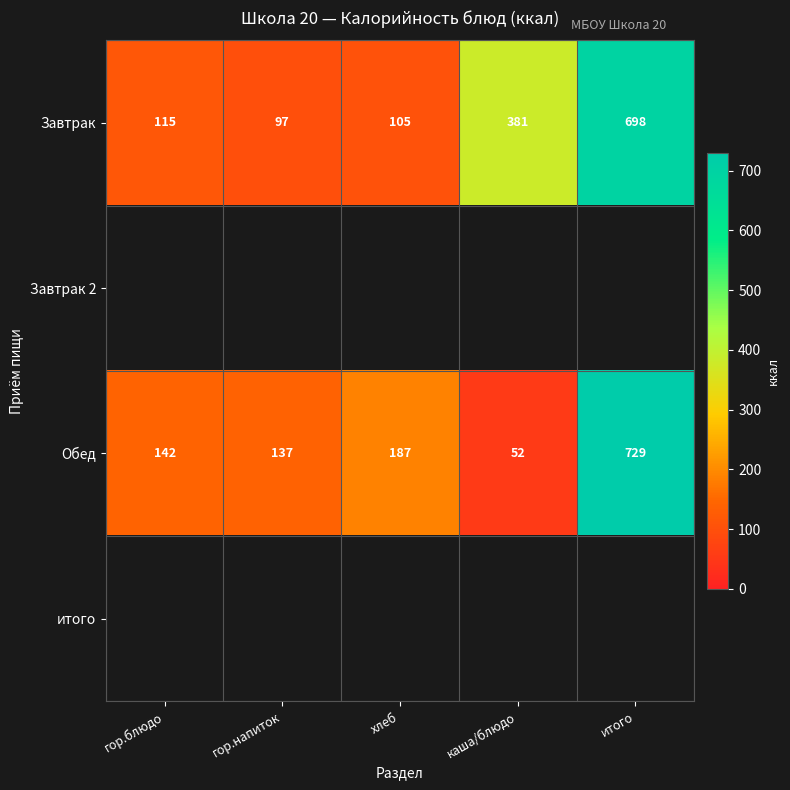

True or false: Завтрак has a value of 105 at хлеб.

True